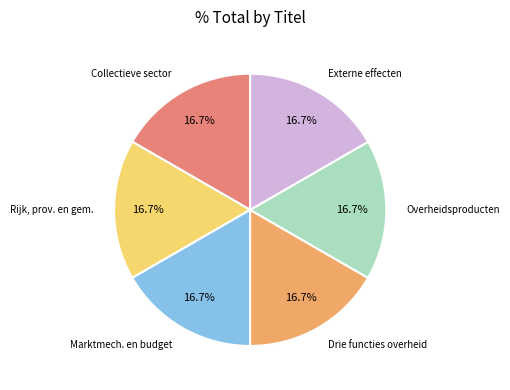

Does any single category account for the majority?

No